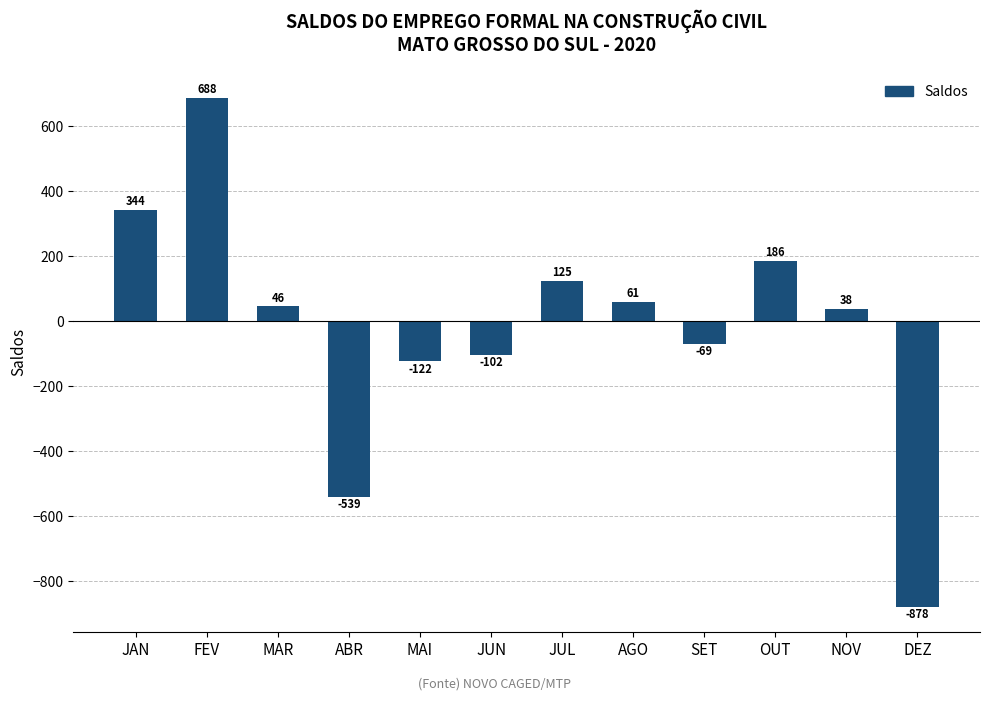

How many positive values are there?

7